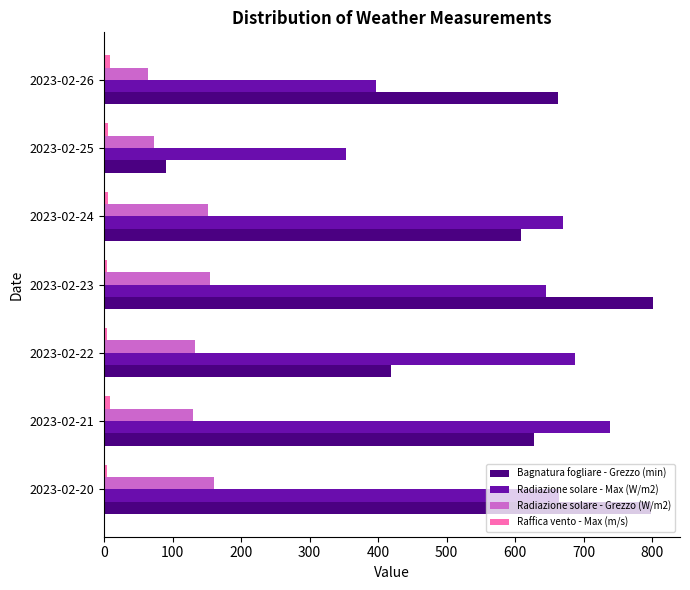

Is the value of Radiazione solare - Max (W/m2) at 2023-02-24 greater than the value of Radiazione solare - Grezzo (W/m2) at 2023-02-20?

Yes